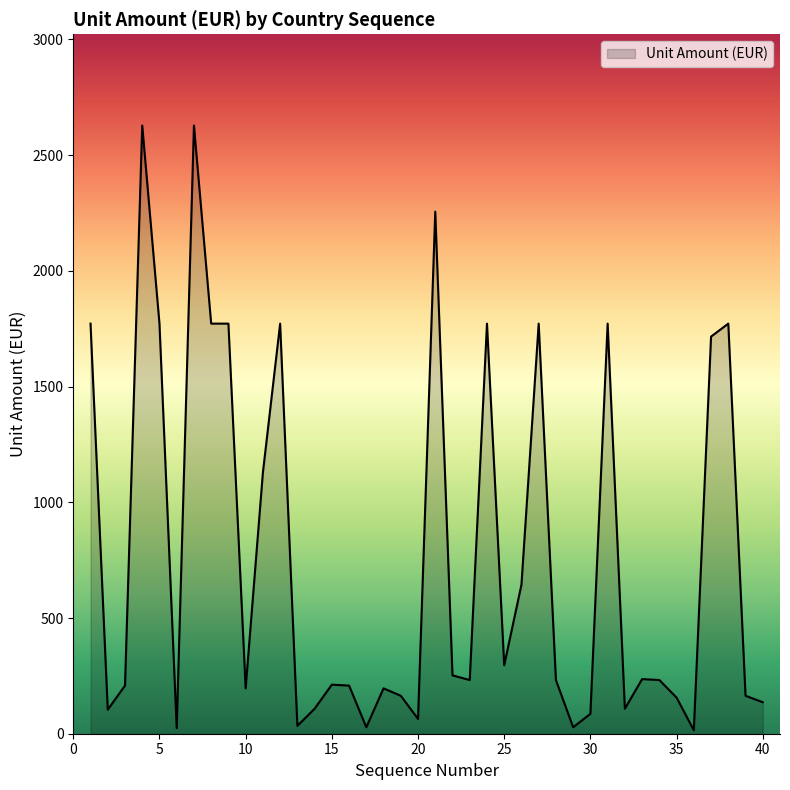

What is the maximum value shown in the chart?

2628